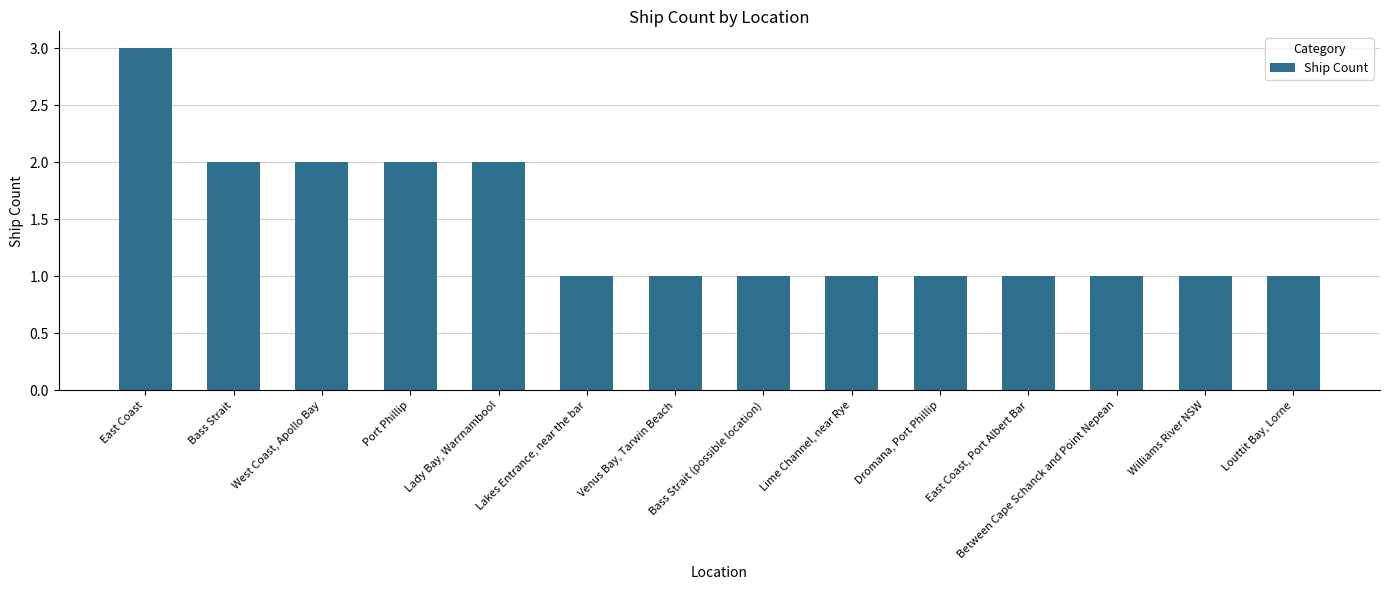

Reading left to right, list all the values displayed in this chart.

East Coast=3	Bass Strait=2	West Coast, Apollo Bay=2	Port Phillip=2	Lady Bay, Warrnambool=2	Lakes Entrance, near the bar=1	Venus Bay, Tarwin Beach=1	Bass Strait (possible location)=1	Lime Channel, near Rye=1	Dromana, Port Phillip=1	East Coast, Port Albert Bar=1	Between Cape Schanck and Point Nepean=1	Williams River NSW=1	Louttit Bay, Lorne=1